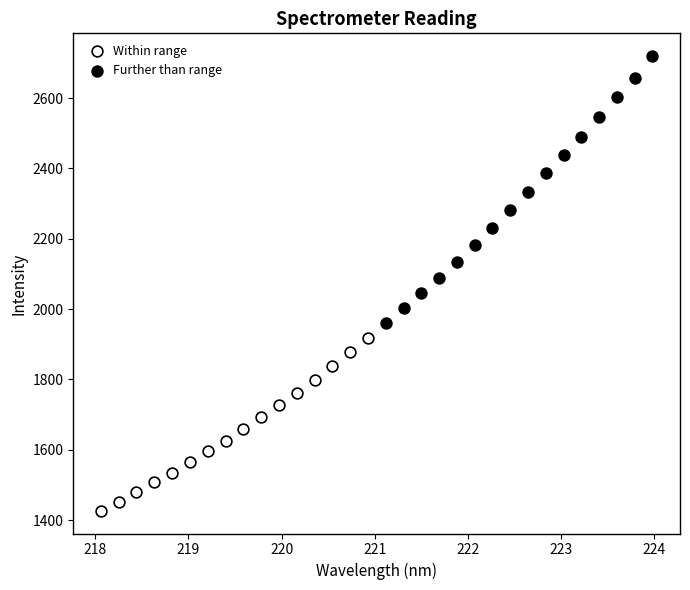

Which series reaches the maximum Y coordinate?

Further than range